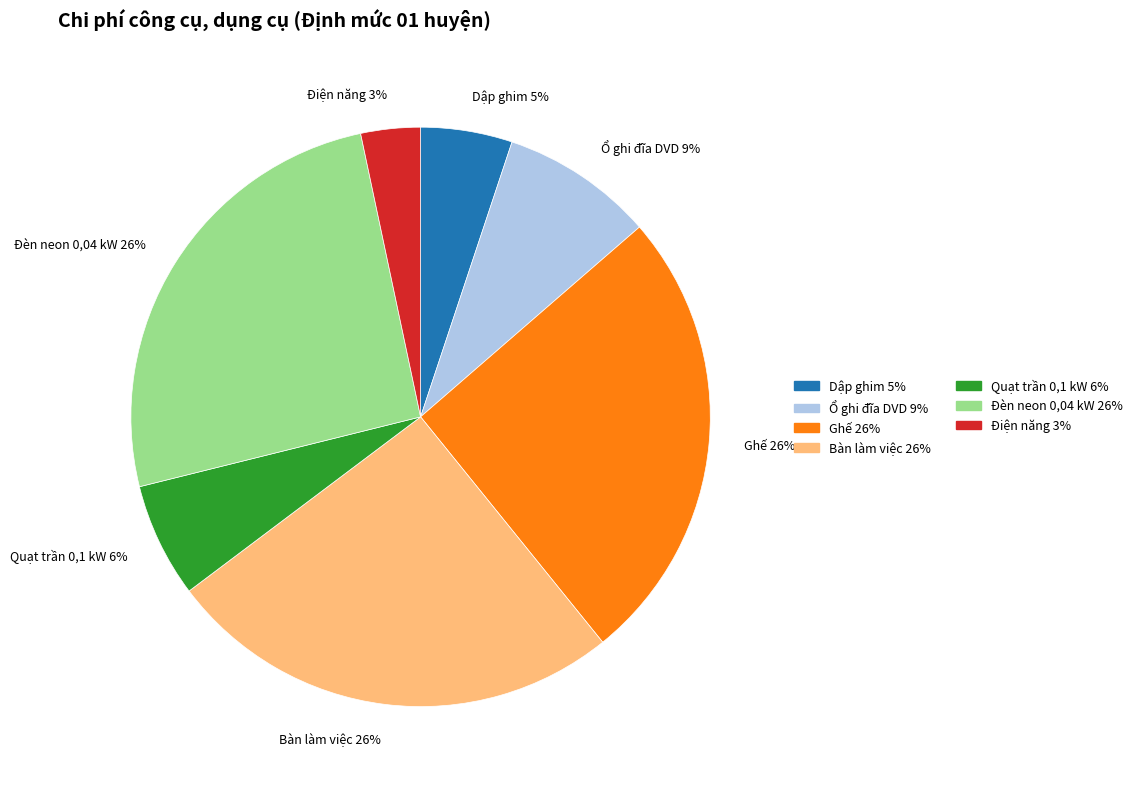

Is there a majority slice in this chart?

No